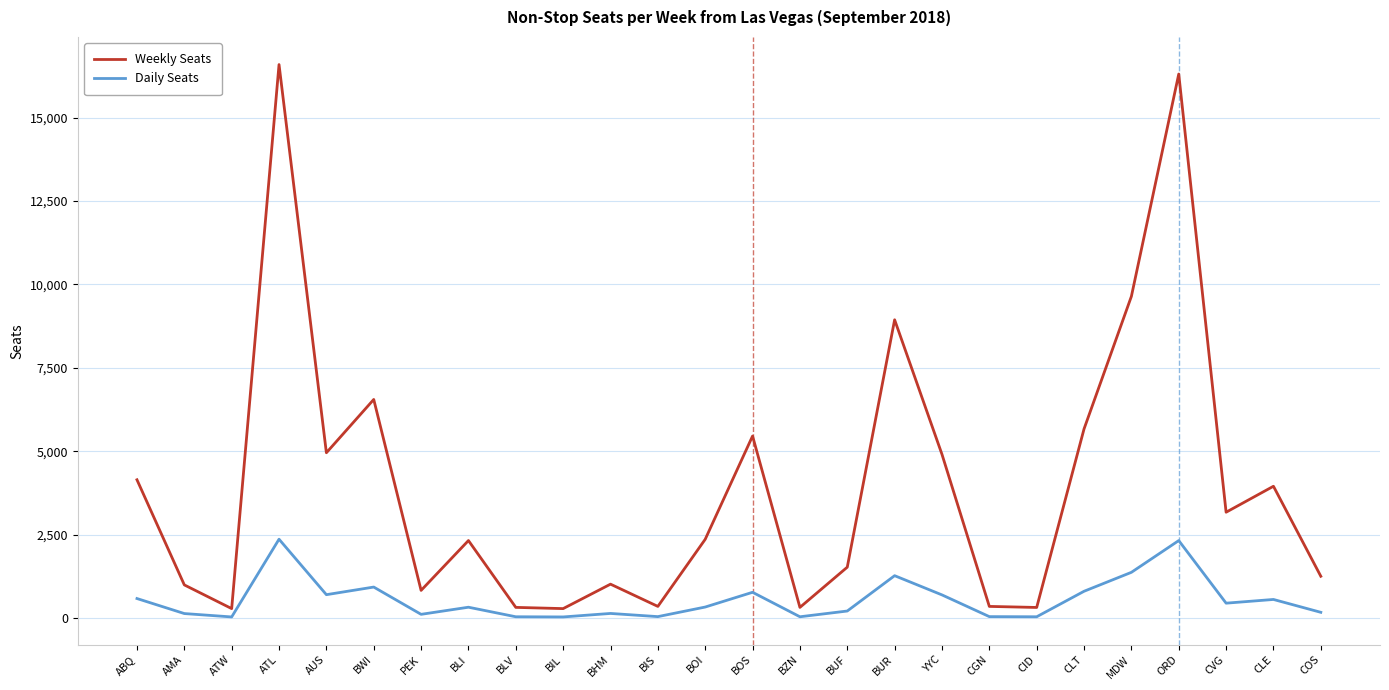

Which series has the largest range (max minus min)?

Weekly Seats